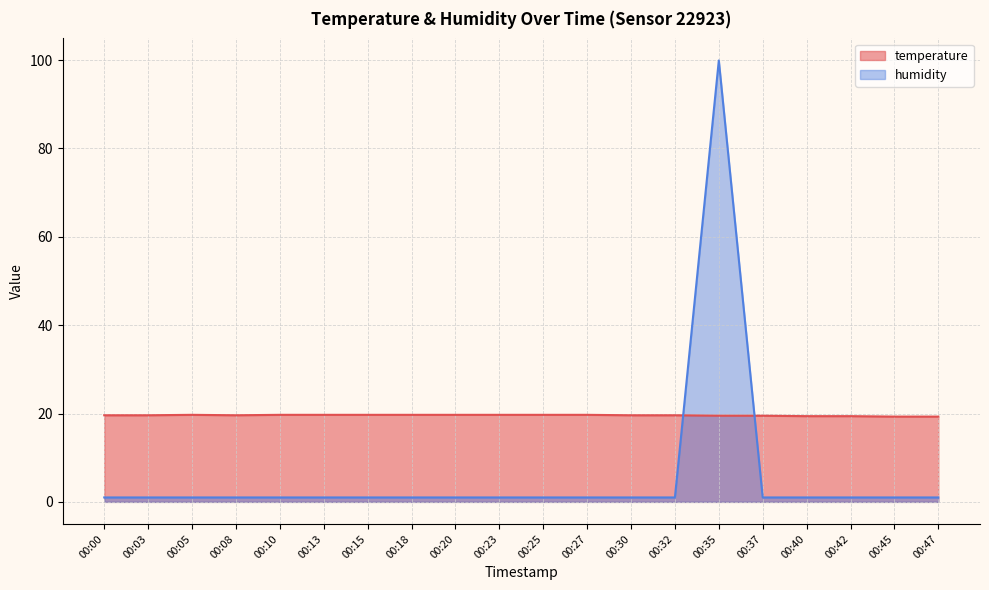

True or false: temperature and humidity cross at least once.

True